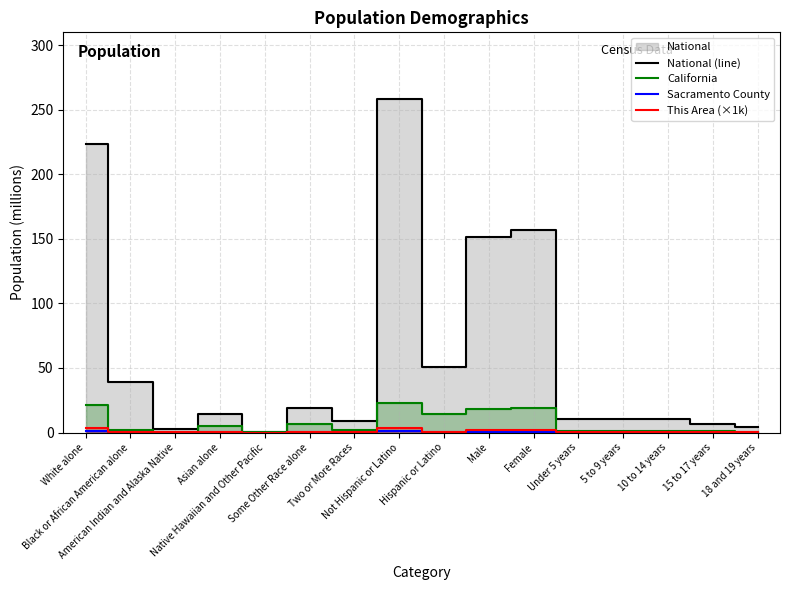

At Native Hawaiian and Other Pacific, list the series in order from smallest to largest.

This Area (×1k), Sacramento County, California, National (line)